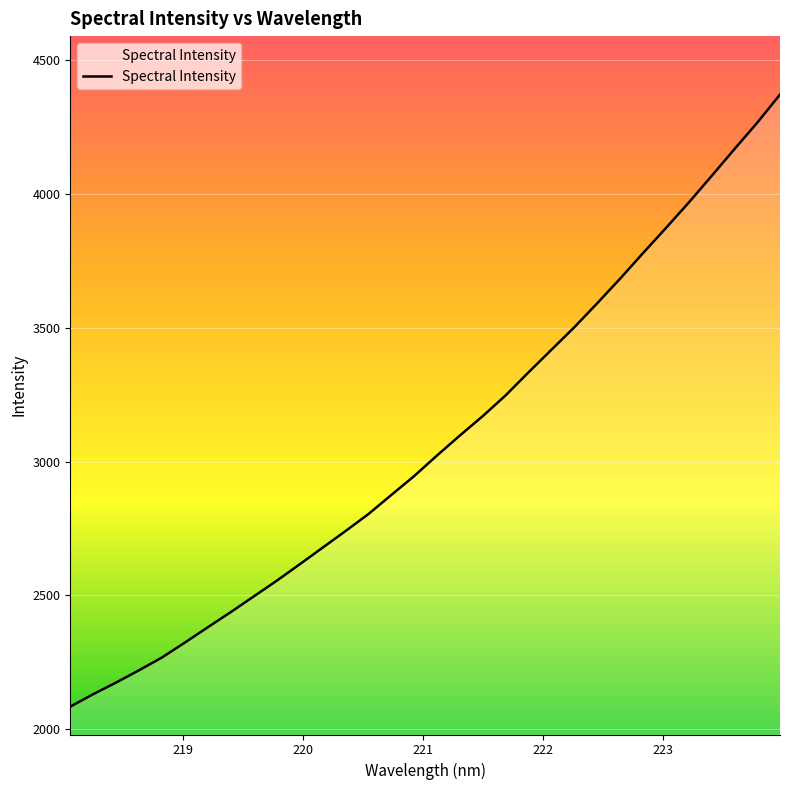

What is the smallest value displayed?

2083.8